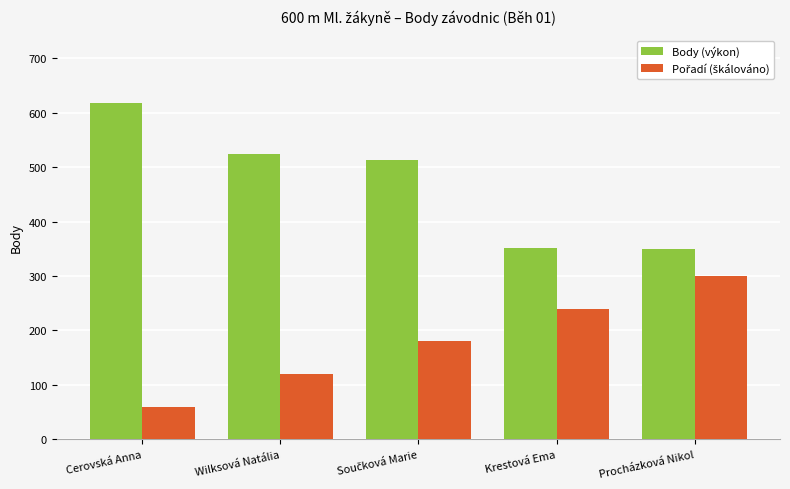

What is the sum of all Body (výkon) values?

2356